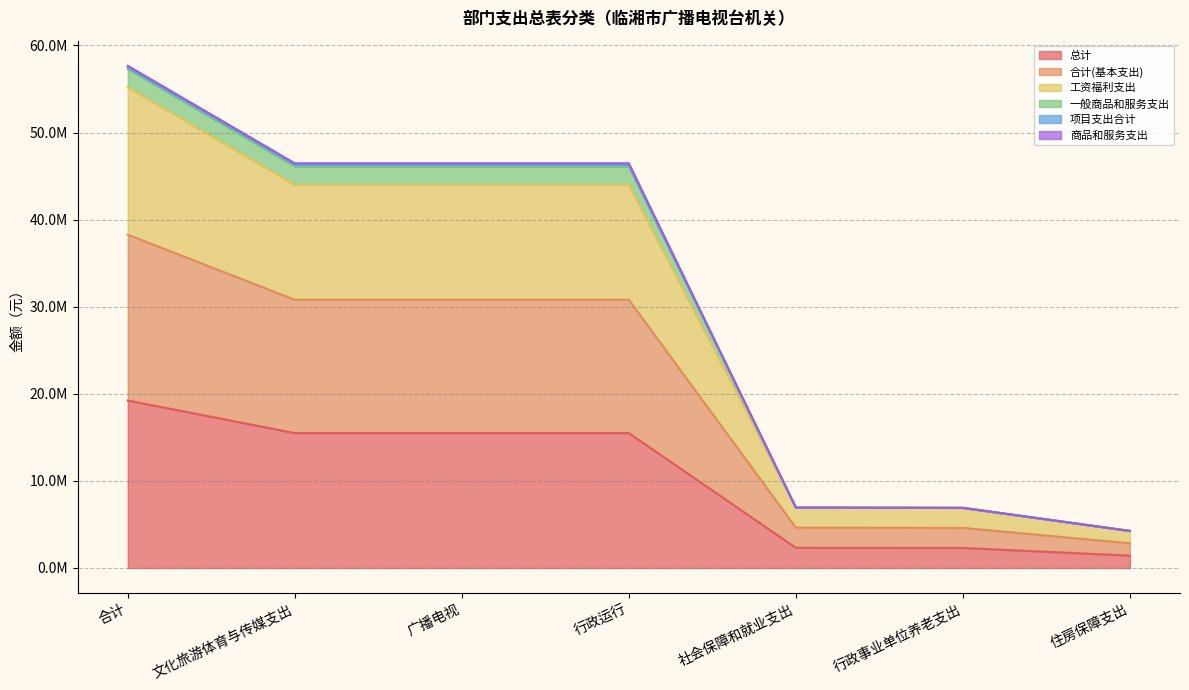

What is the label of the 4th point from the right?

行政运行